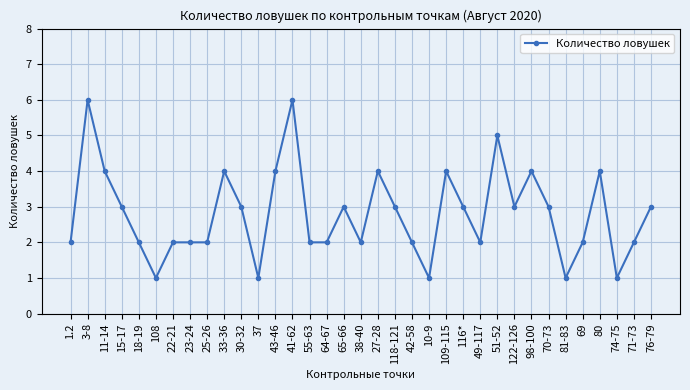

Is it true that the value at 43-46 is 4?

True